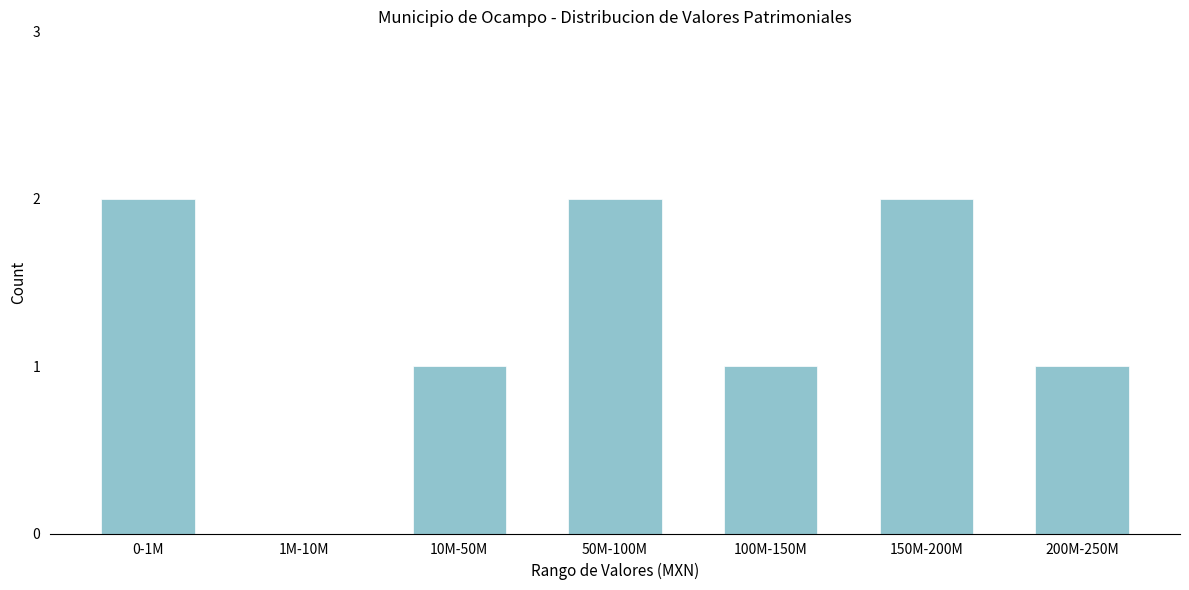

Reading right to left, extract all data points from this chart.

200M-250M=1	150M-200M=2	100M-150M=1	50M-100M=2	10M-50M=1	1M-10M=0	0-1M=2